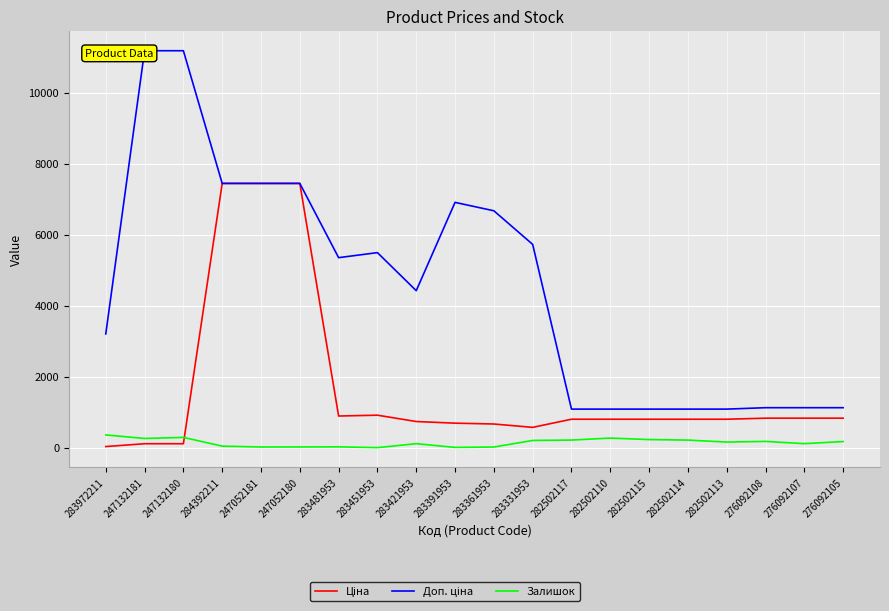

What is the value of the Ціна point at the 1st from the left?

32.0